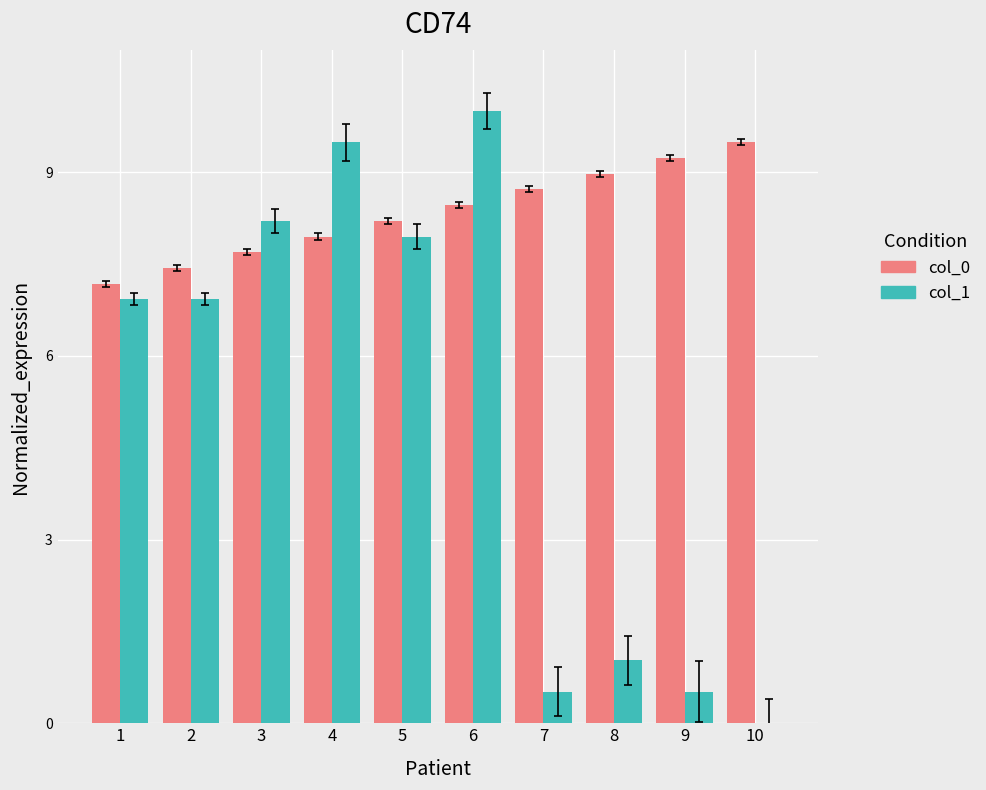

What is the sum of all col_0 values?

83.3